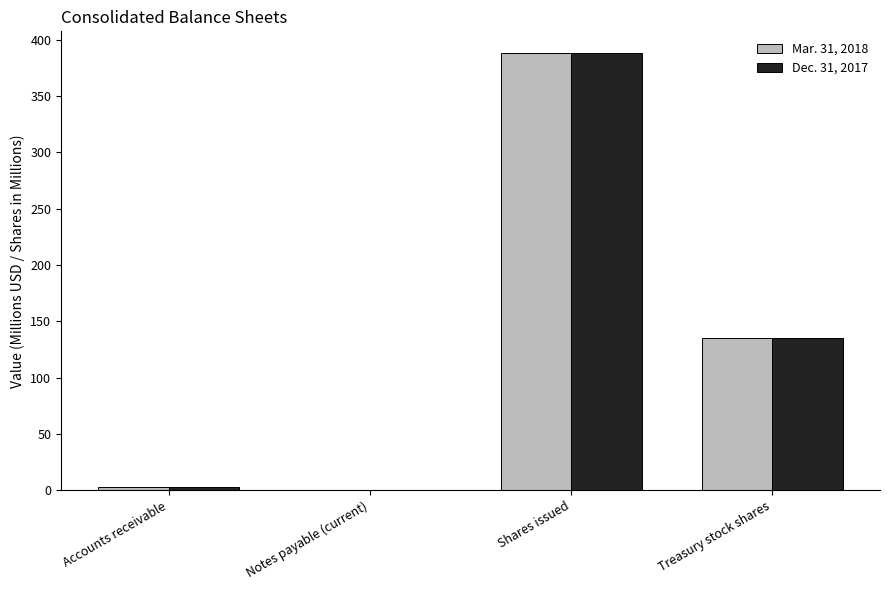

What is the sum of all Dec. 31, 2017 values?

525.4